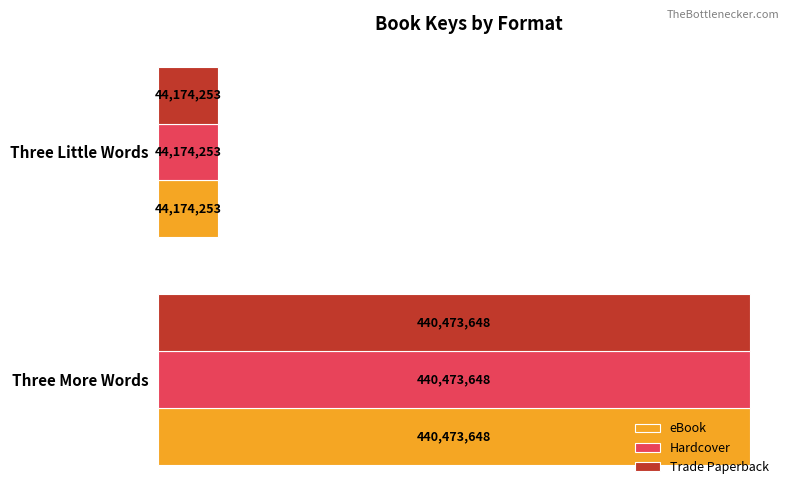

Which series has the widest spread of values?

eBook